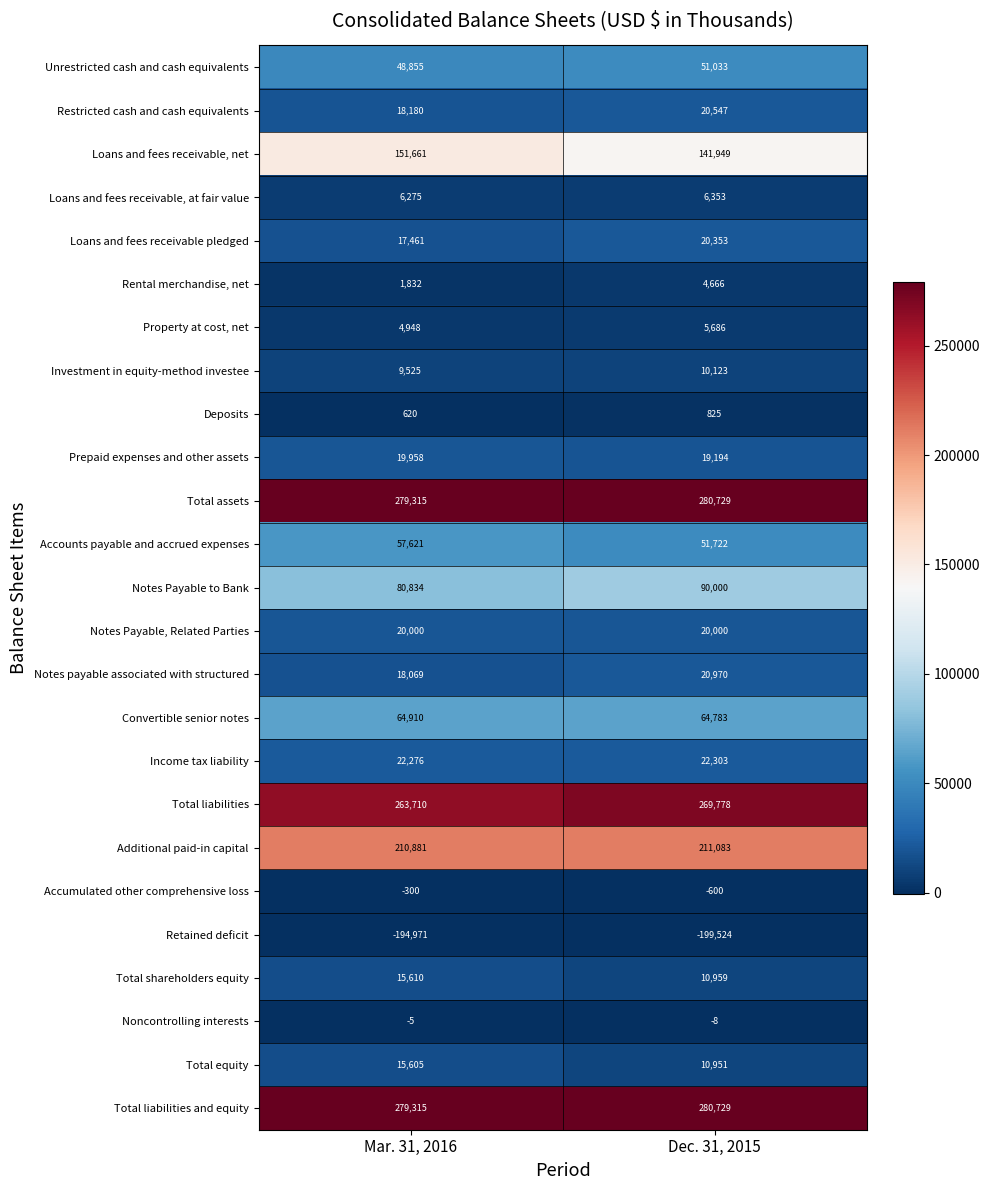

How many series are shown in this chart?

25